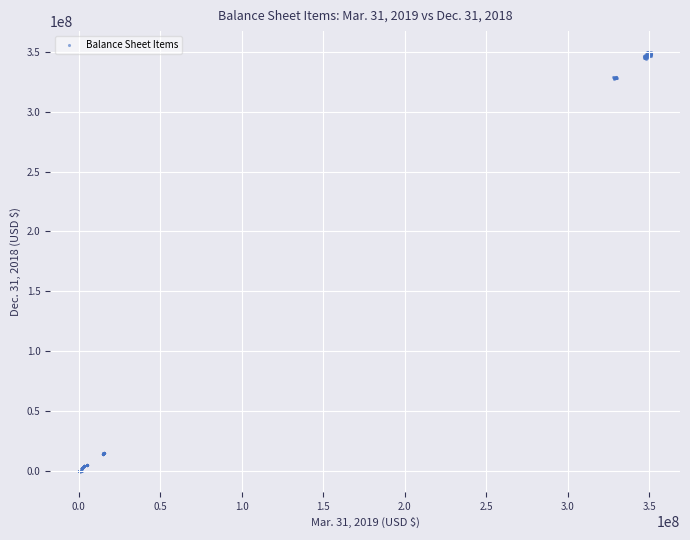

What is the range of X values (max minus min)?

351400211.9